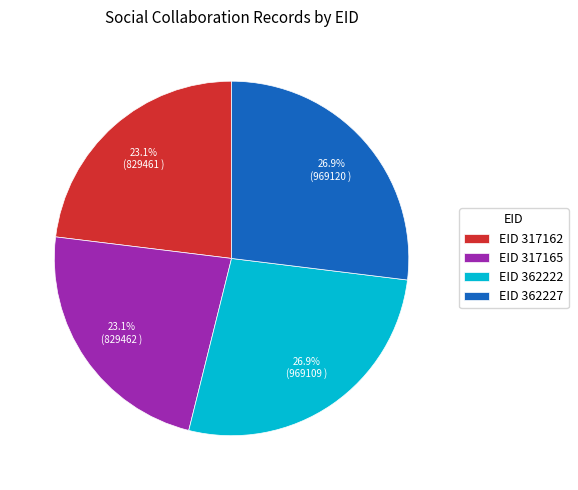

Count the number of slices in the pie.

4